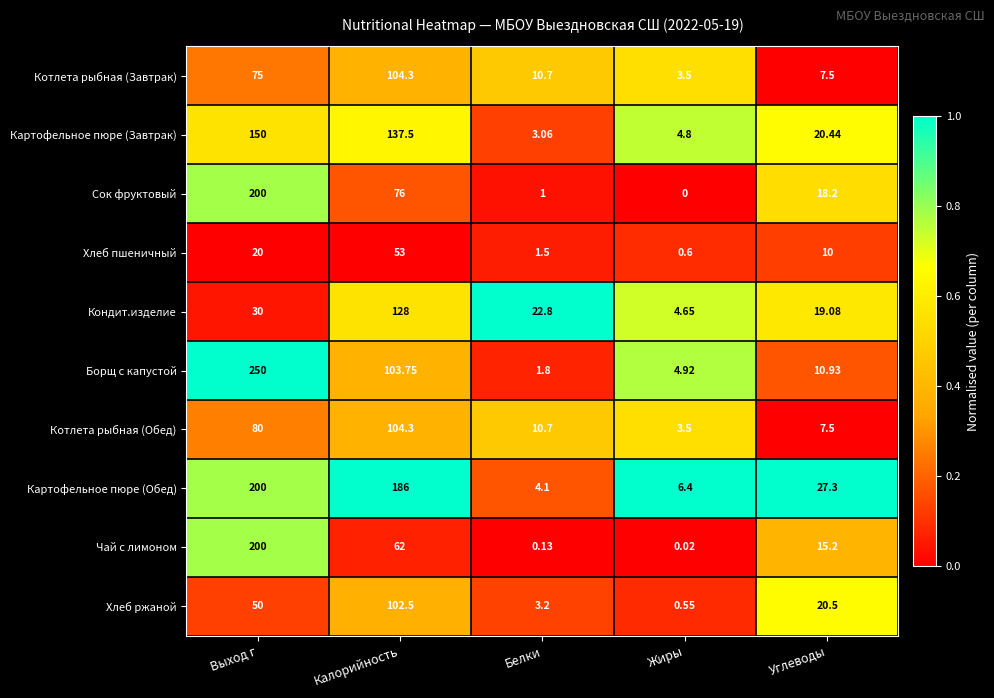

What is the difference between the highest and lowest values at Выход г?

230.0